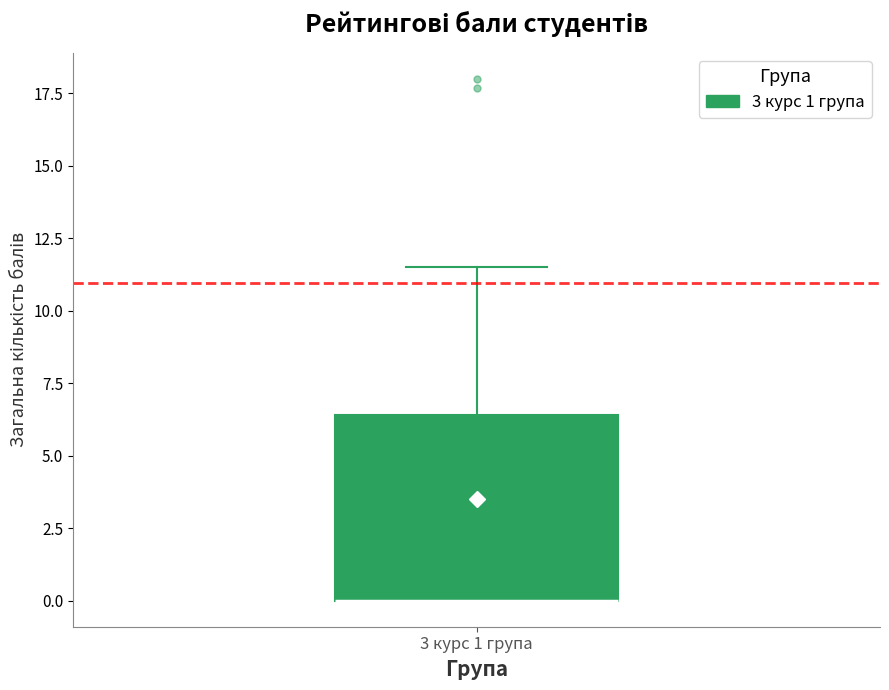

Where is the lower edge of the box for 3 курс 1 група on the y-axis? The values are not printed on the chart, so give them approximately, as read against the axis.

0.0